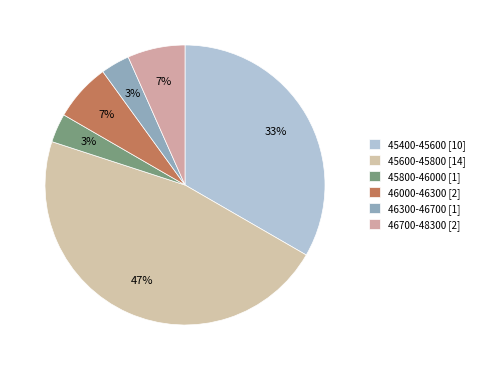

How many segments does this pie chart have?

6